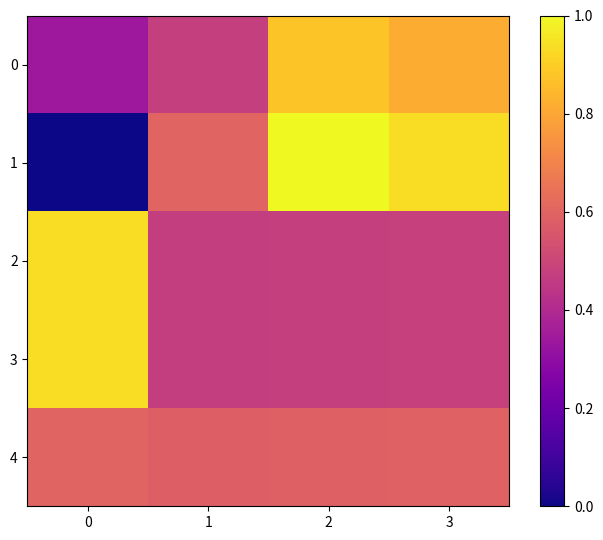

Which series has the largest total across all categories?

row_1